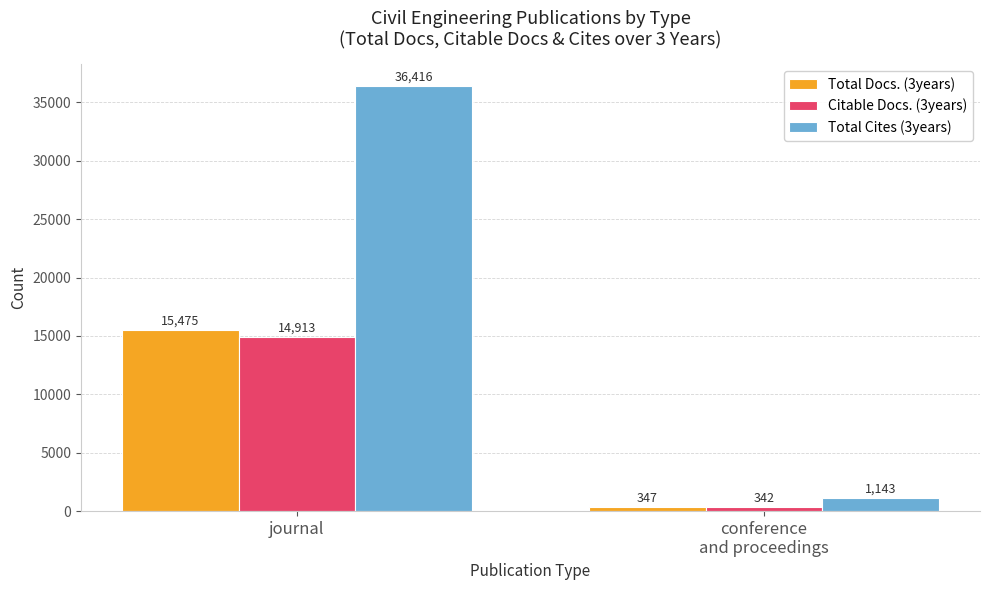

Between journal and conference
and proceedings, which series saw the biggest shift?

Total Cites (3years)